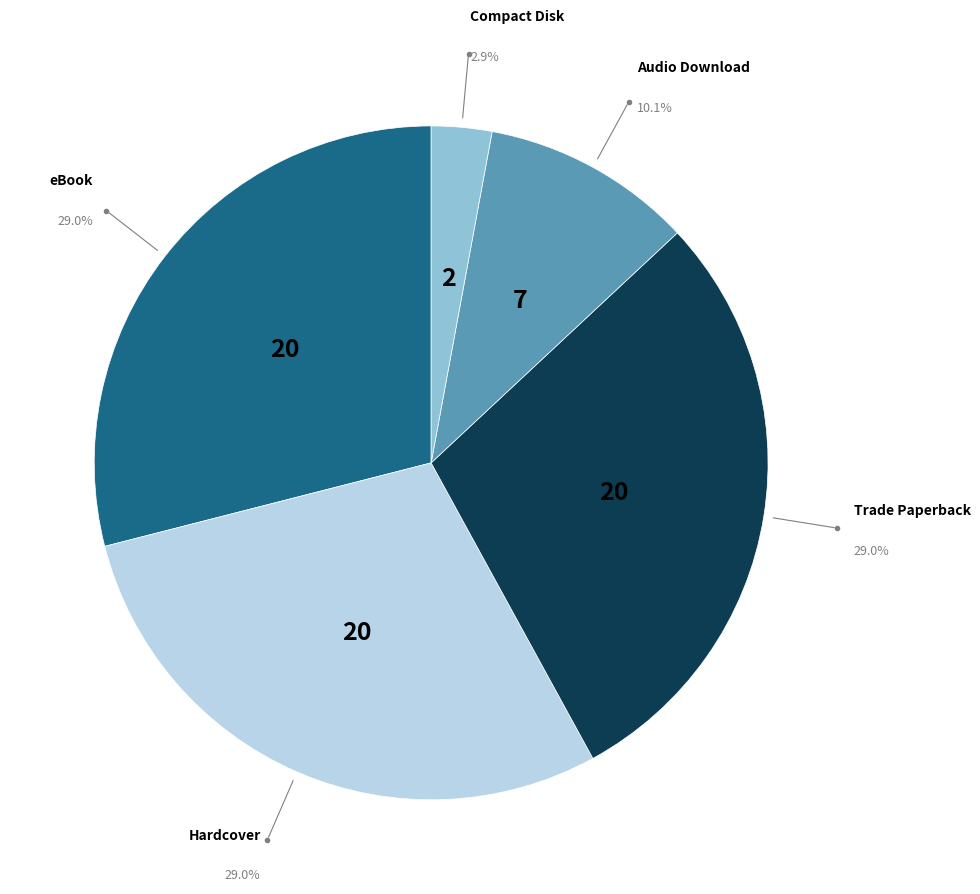

Is there a majority slice in this chart?

No